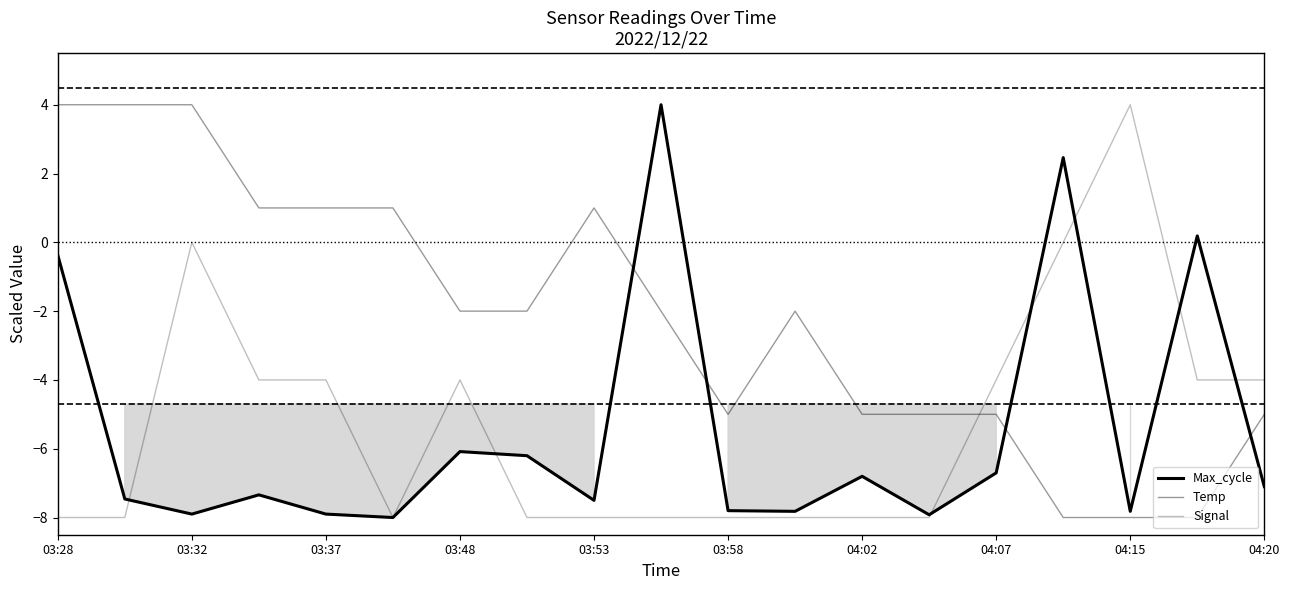

The Max_cycle series shows -4.2 at 04:07. True or false?

False